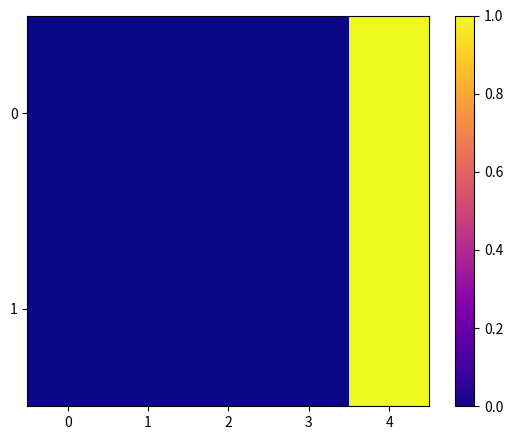

Count the number of data series in this chart.

2